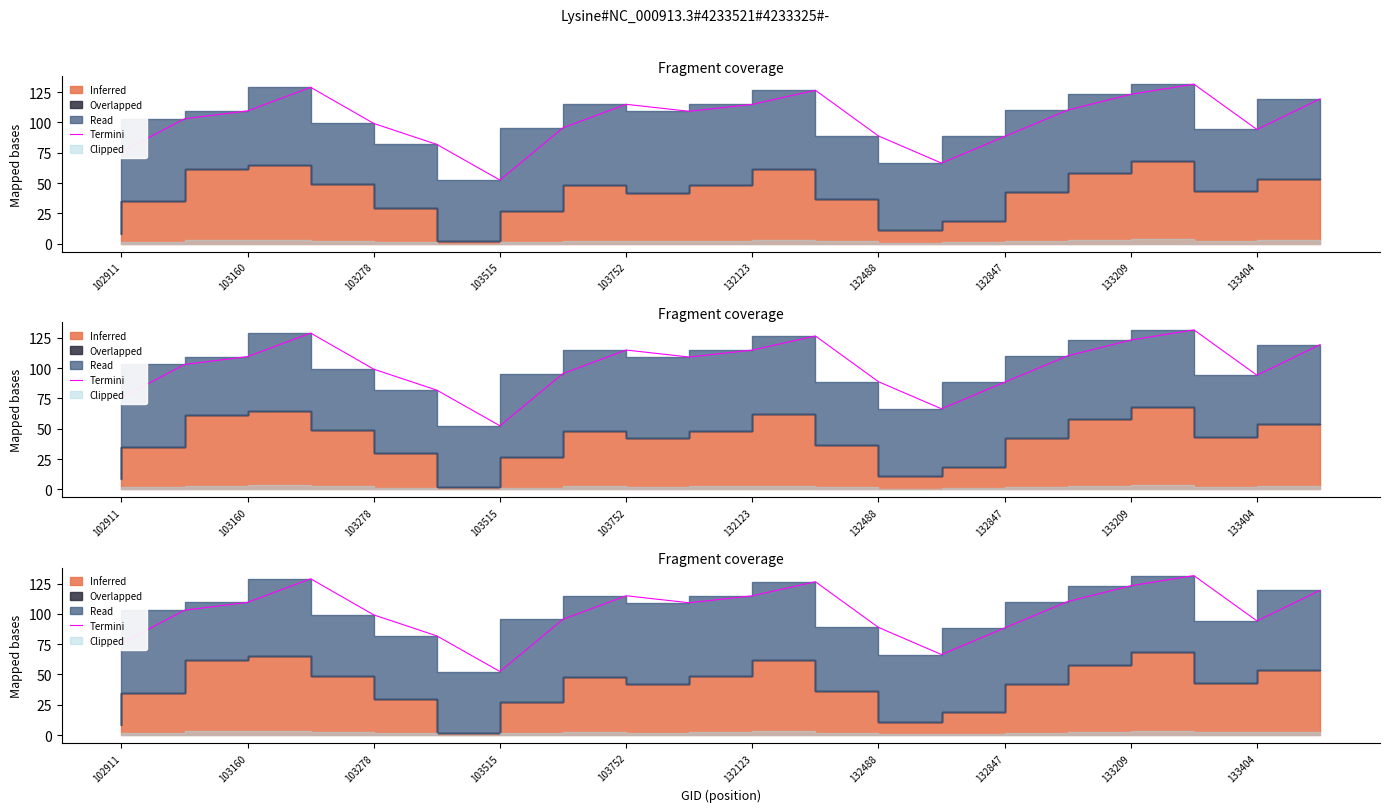

The chart shows a value of 119.4 at 19. True or false?

True